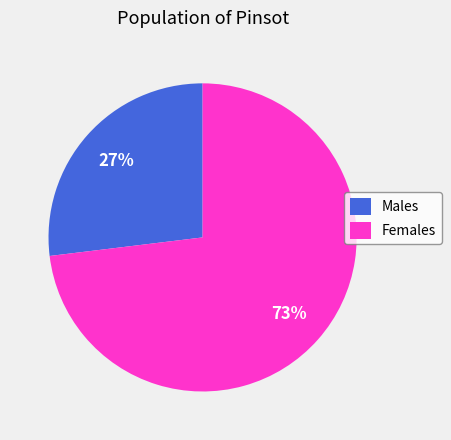

What is the smallest slice in the pie chart?

Males